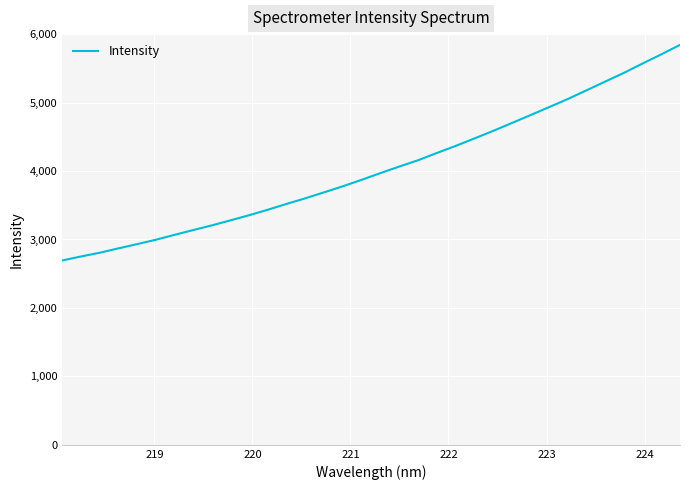

What is the minimum value shown in the chart?

2693.3